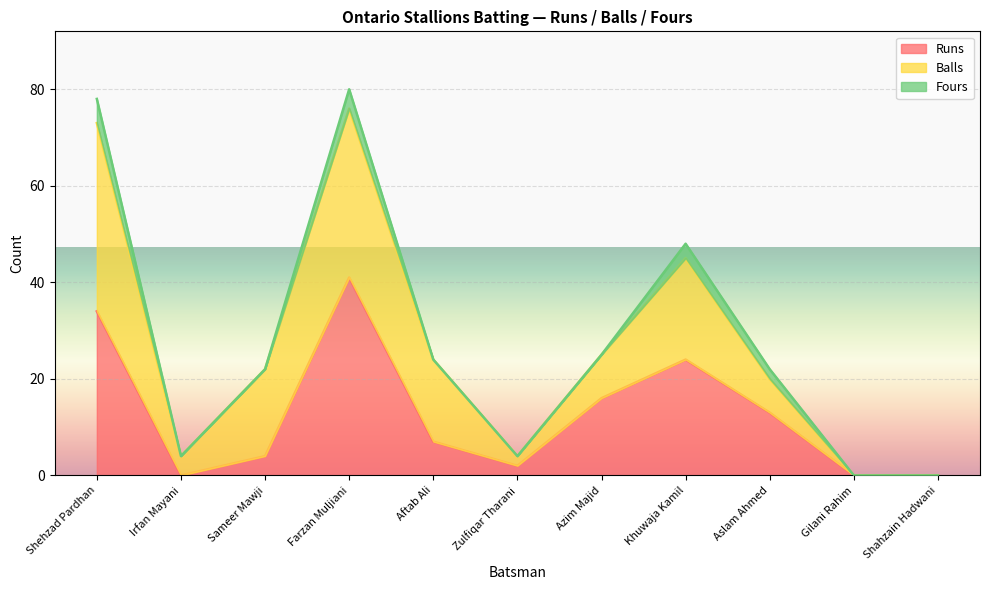

At Aftab Ali, list the series in order from largest to smallest.

Balls, Runs, Fours